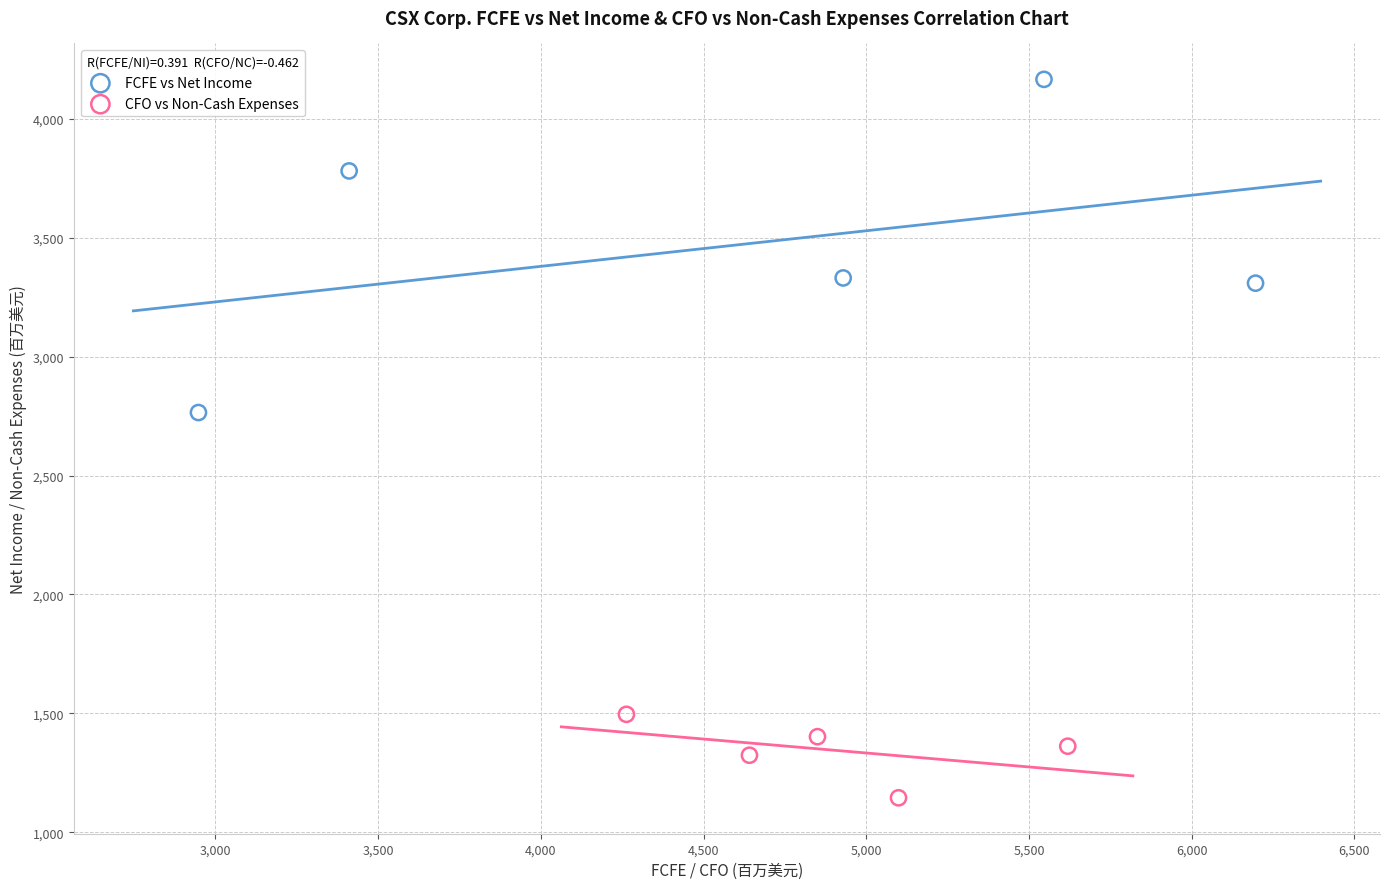

Which series has the largest Y range (max minus min)?

FCFE vs Net Income